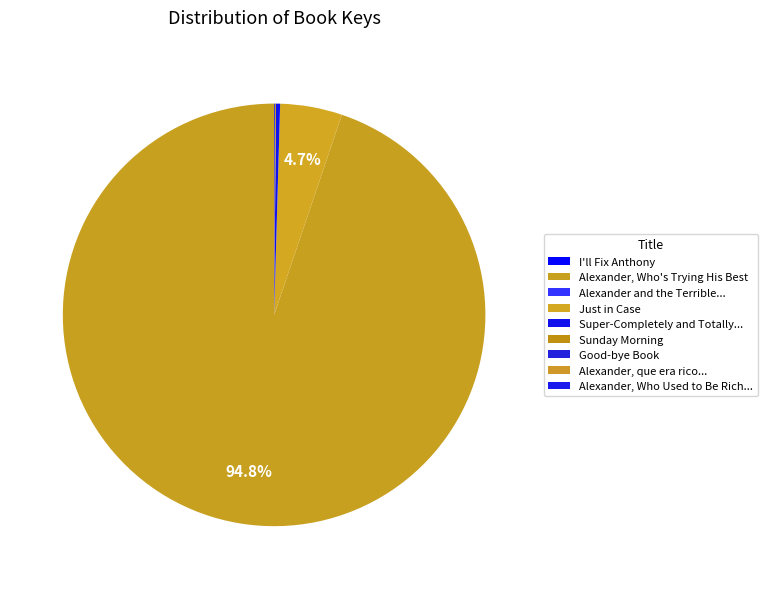

What percentage do Alexander, Who's Trying His Best and Good-bye Book together represent?

94.9%